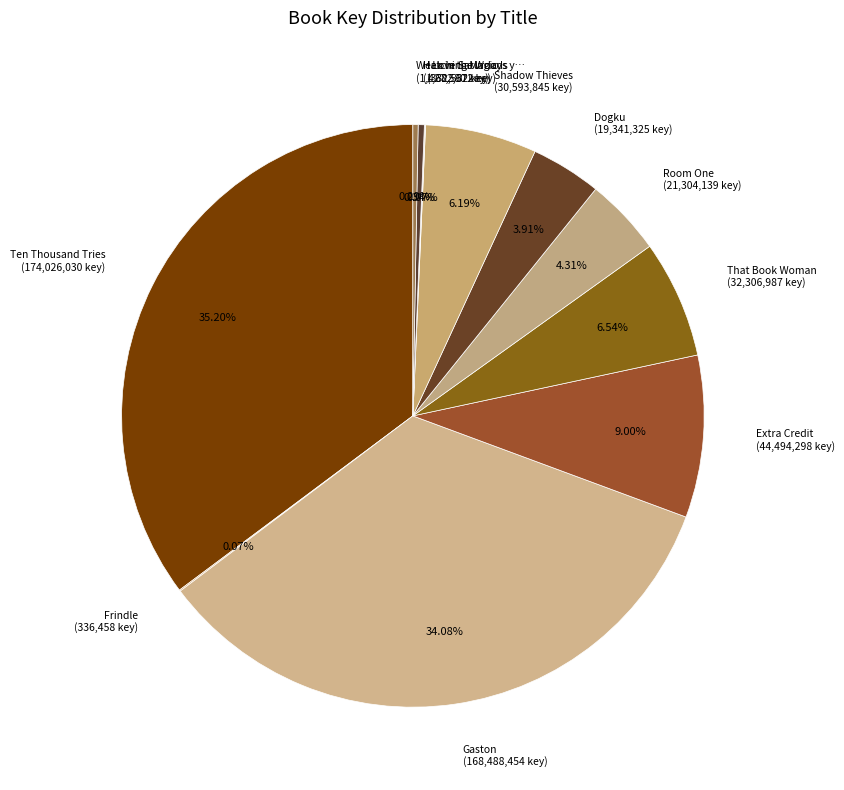

Approximately how many times larger is the value at That Book Woman (32,306,987 key) compared to Room One (21,304,139 key)?

1.5